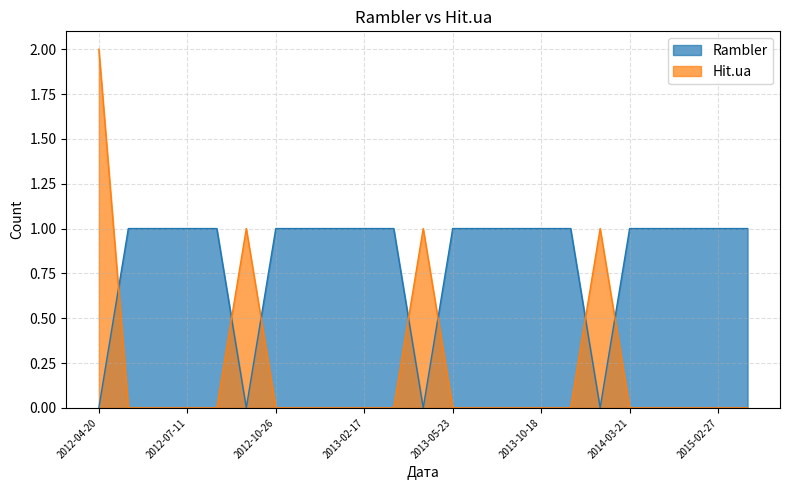

What is the difference between the highest and lowest values at 2012-10-26?

1